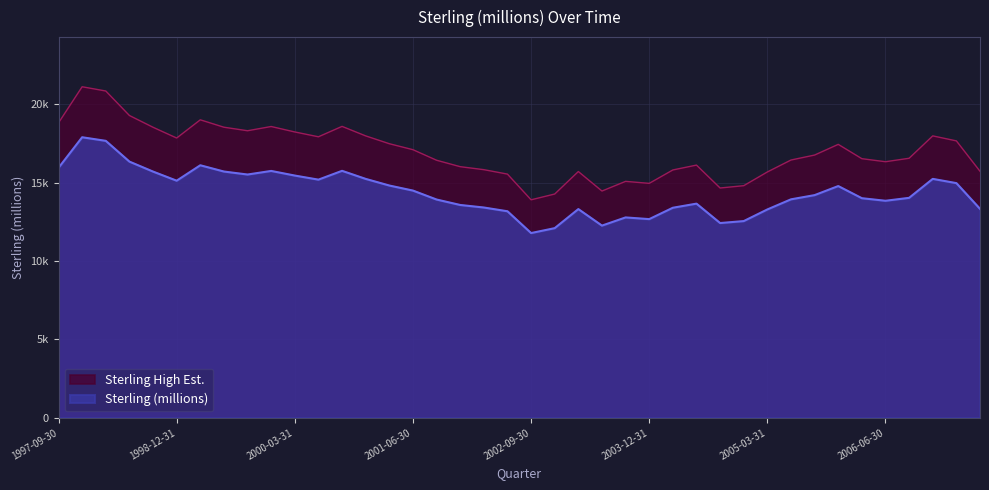

Count the number of categories in the chart.

40